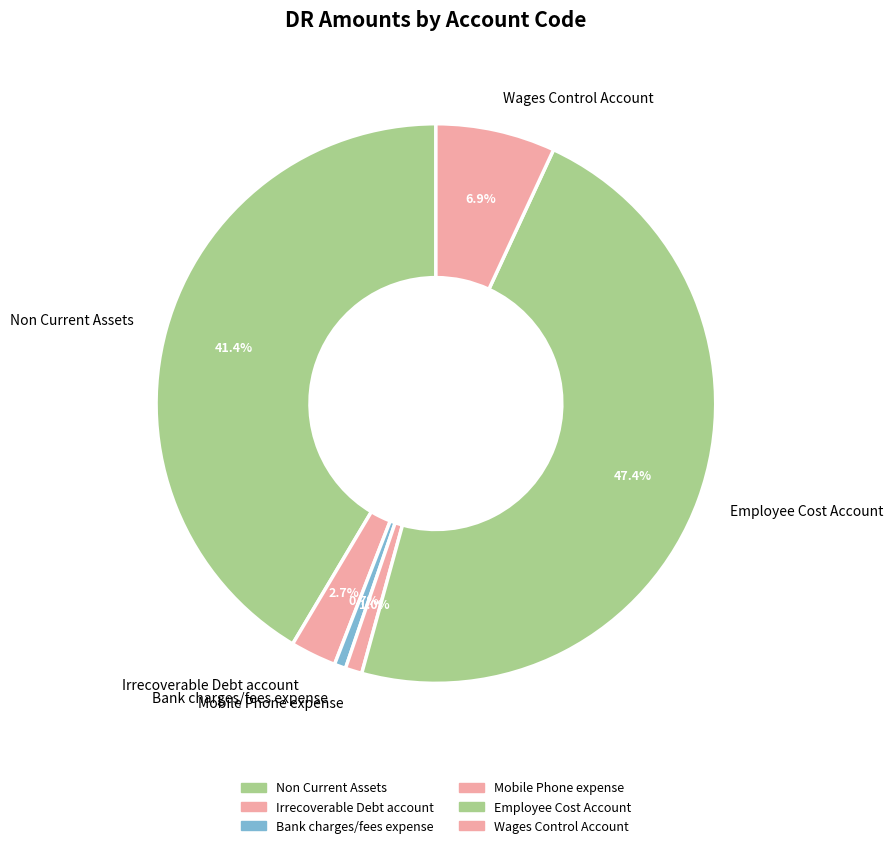

What percentage do Wages Control Account and Irrecoverable Debt account together represent?

9.6%